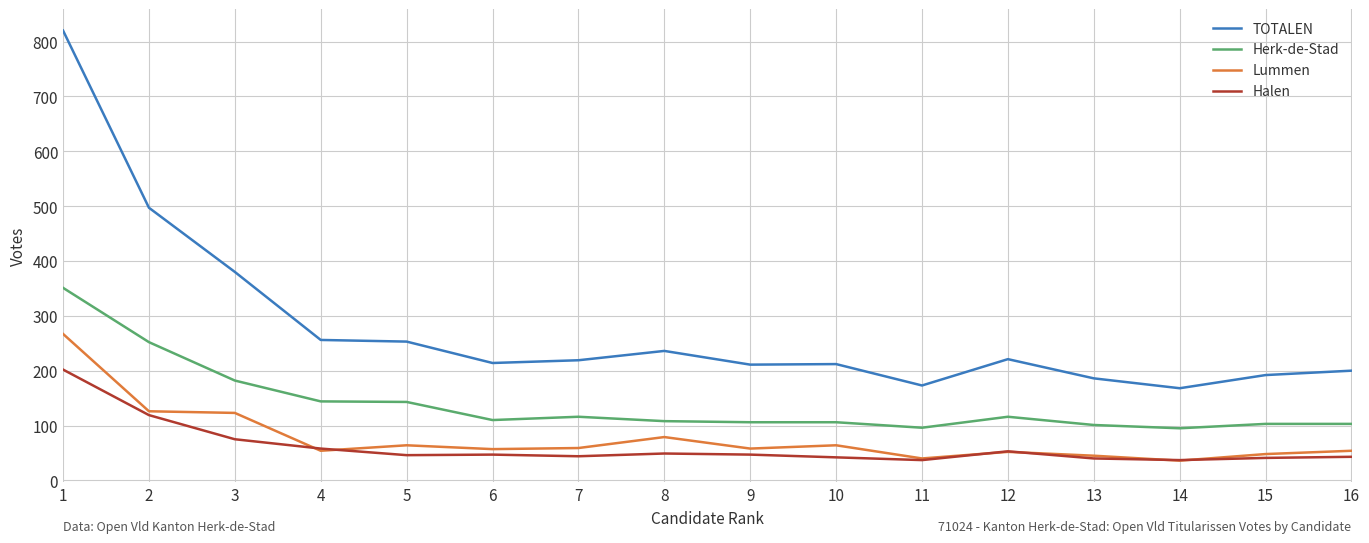

Which series has the widest spread of values?

TOTALEN